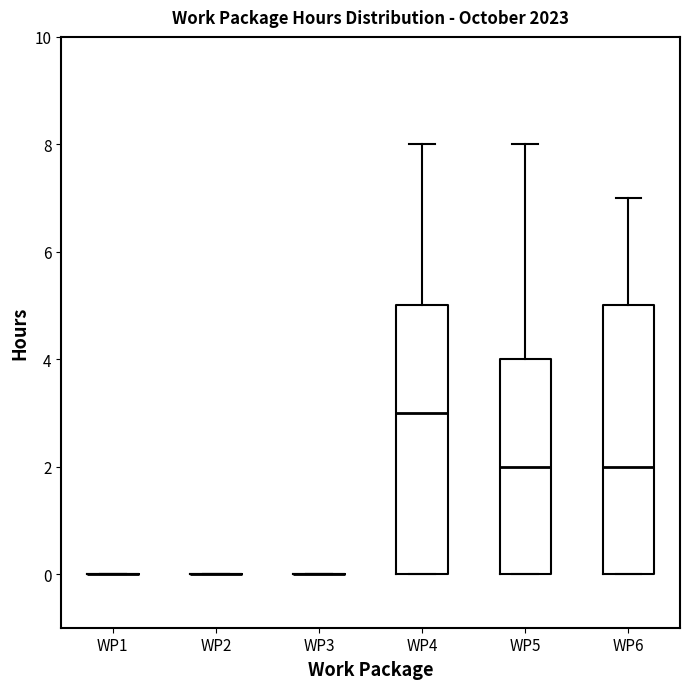

Reading left to right, read every box against the y-axis: the position of its median line, the range the box covers, and the ends of its whiskers. The values are not printed on the chart, so give them approximately, as read against the axis.

WP1: box collapsed to a line at 0, whiskers 0 to 0
WP2: box collapsed to a line at 0, whiskers 0 to 0
WP3: box collapsed to a line at 0, whiskers 0 to 0
WP4: median 3, box 0 to 5, whiskers 0 to 8
WP5: median 2, box 0 to 4, whiskers 0 to 8
WP6: median 2, box 0 to 5, whiskers 0 to 7